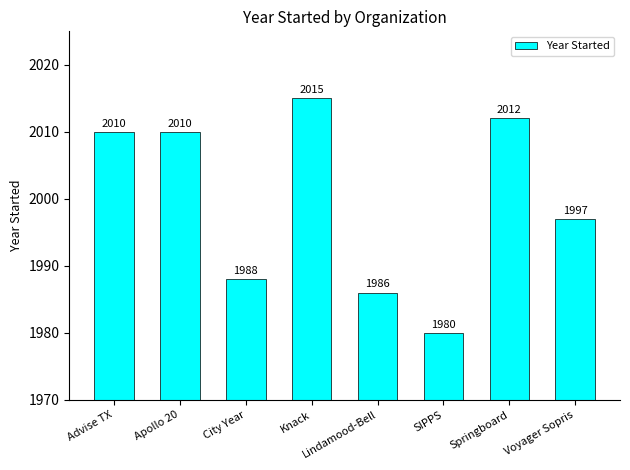

Reading left to right, transcribe all the data shown in this chart.

Advise TX=2010	Apollo 20=2010	City Year=1988	Knack=2015	Lindamood-Bell=1986	SIPPS=1980	Springboard=2012	Voyager Sopris=1997